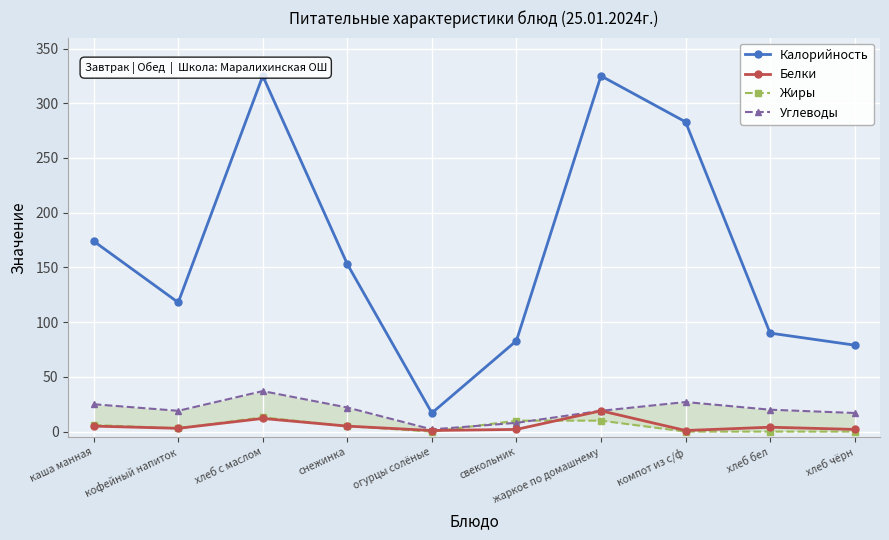

What is the label of the 1st point from the right?

хлеб чёрн